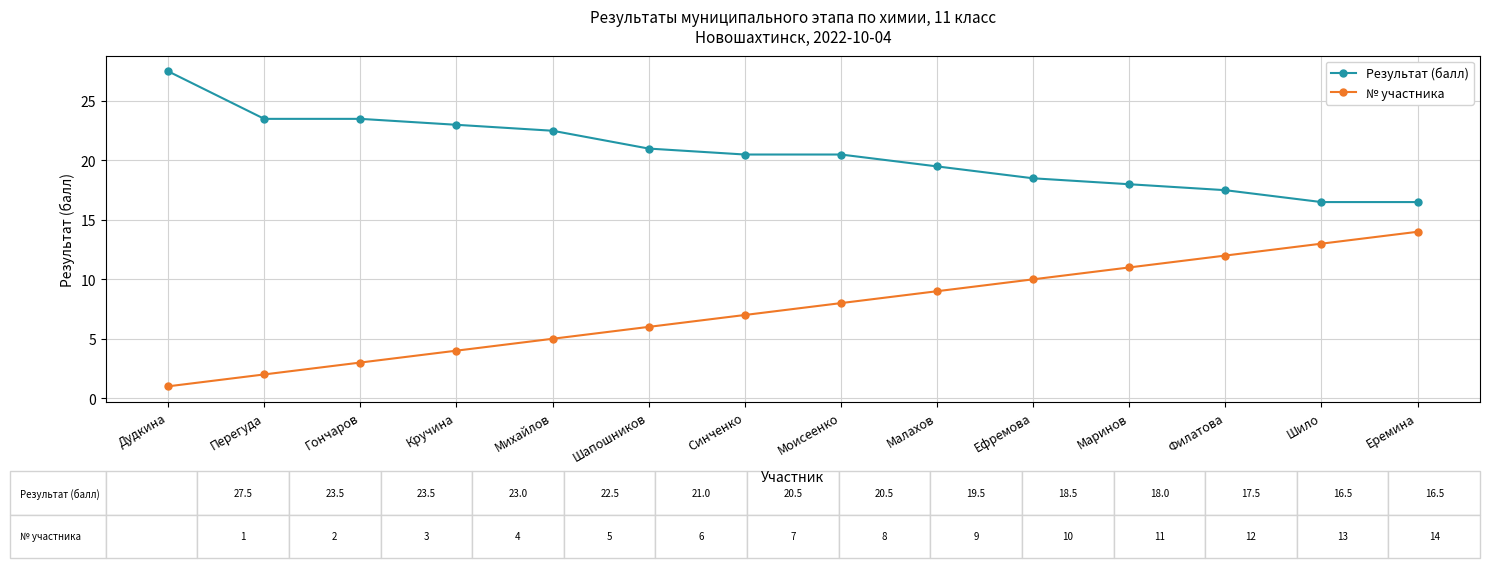

List the series in order of their peak value, lowest first.

№ участника, Результат (балл)